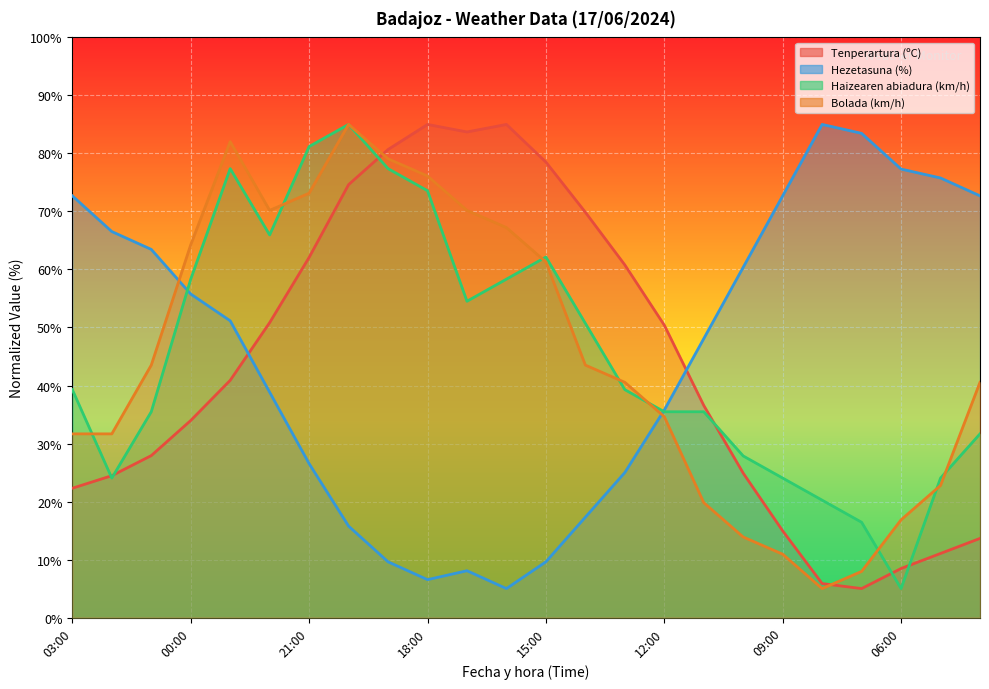

What is the value of the Hezetasuna (%) point at the 24th from the left?

72.7